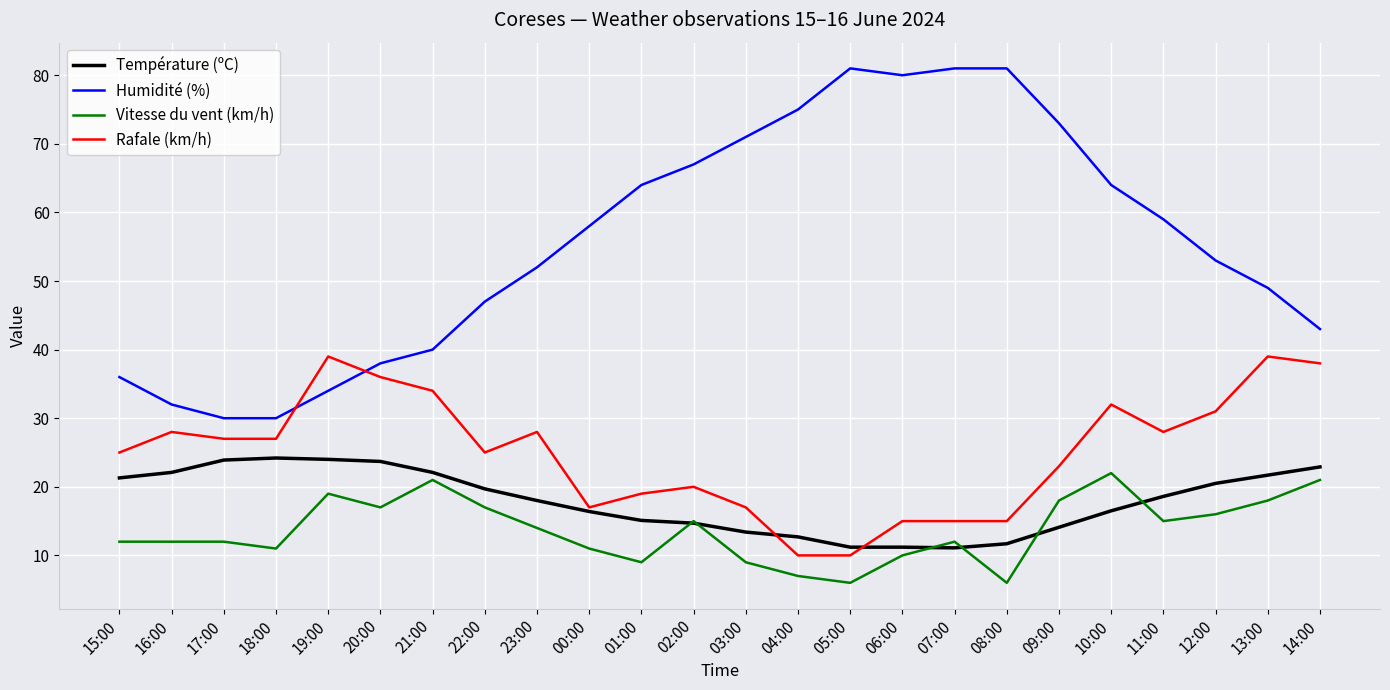

At which category is the sum across all series the highest?

10:00